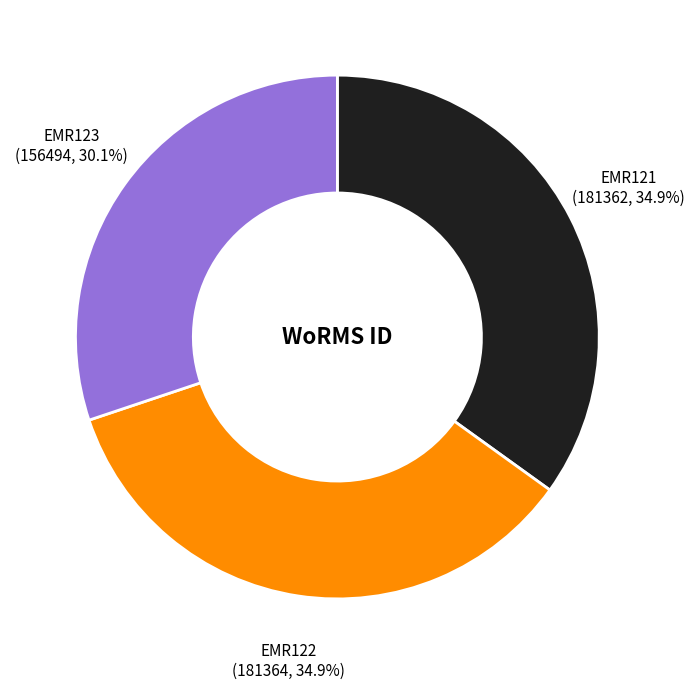

Does any single category account for the majority?

No